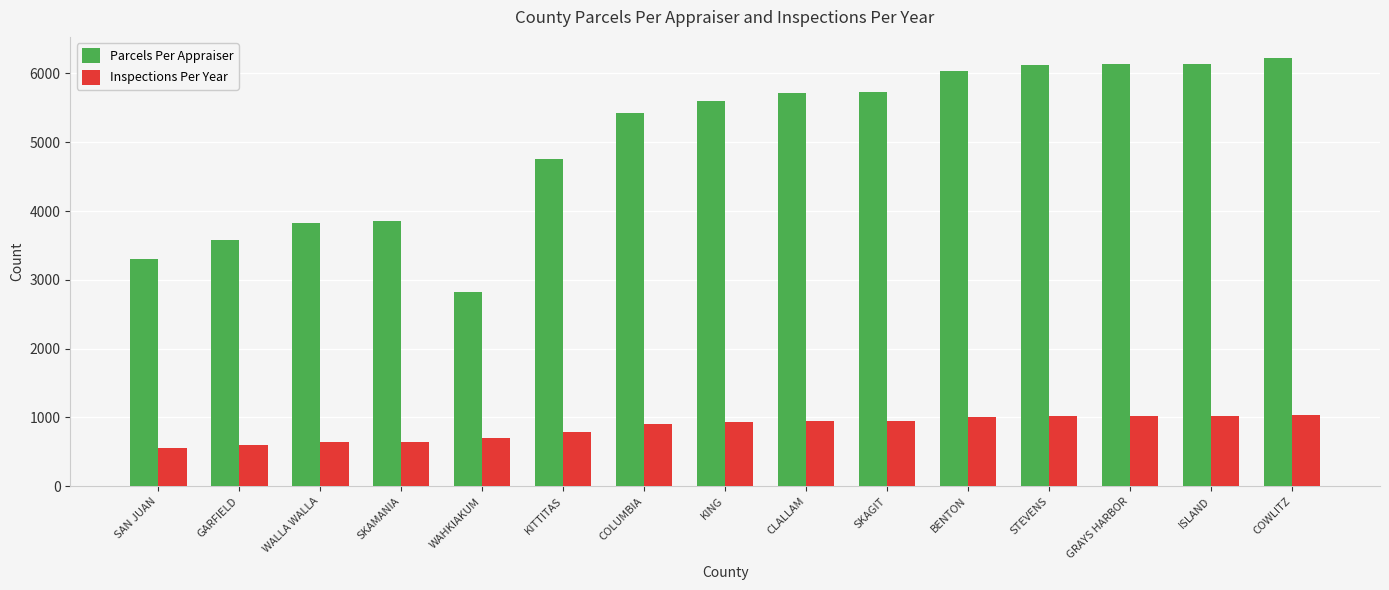

What is the sum of the Inspections Per Year values at GARFIELD and KING?

1528.8